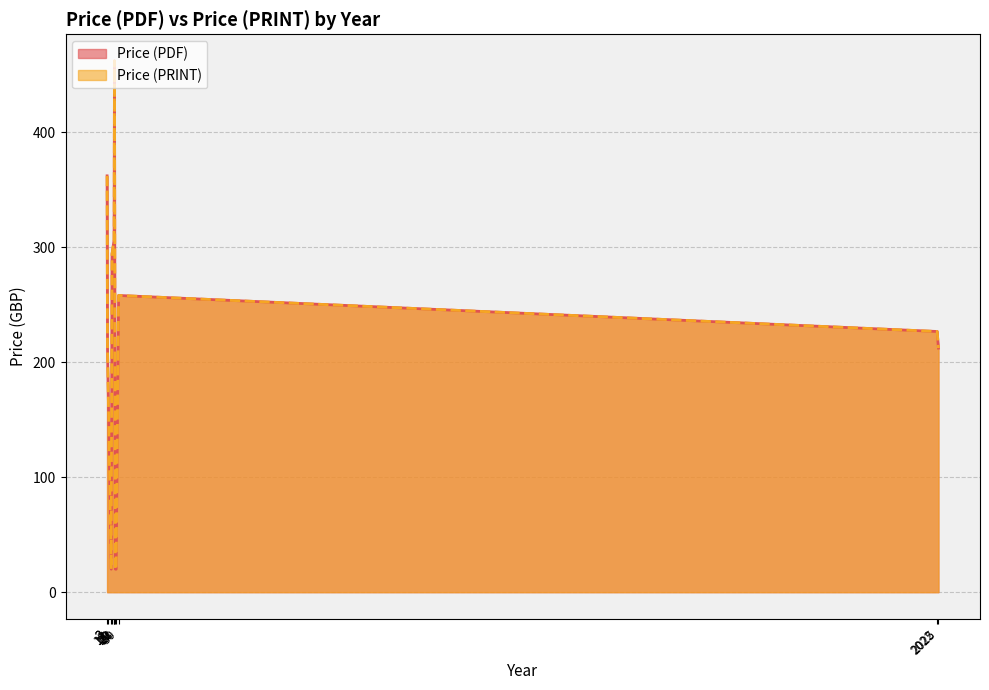

The value of Price (PDF) at 2025 is 590. True or false?

False